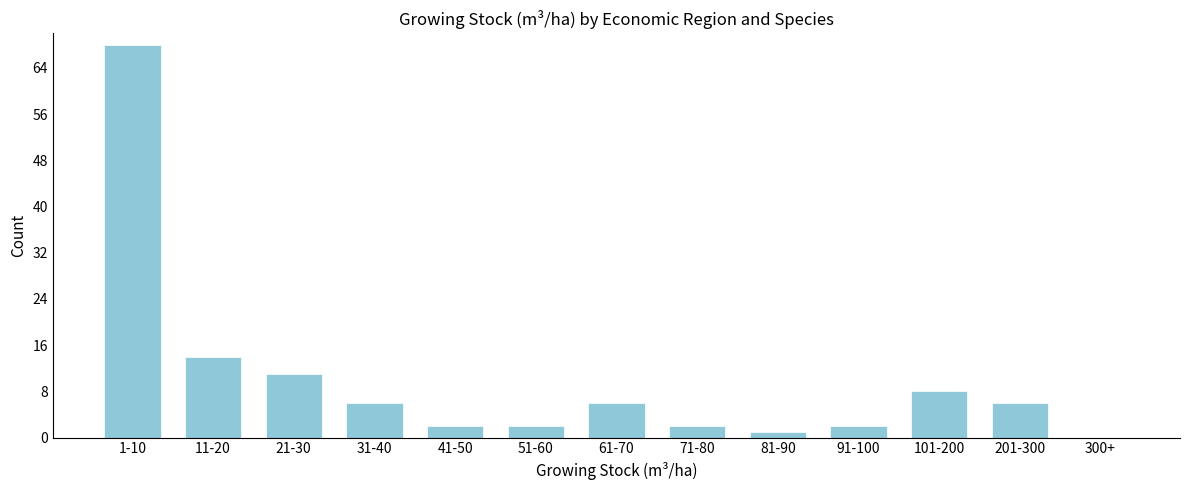

Reading left to right, list all the values displayed in this chart.

1-10=68	11-20=14	21-30=11	31-40=6	41-50=2	51-60=2	61-70=6	71-80=2	81-90=1	91-100=2	101-200=8	201-300=6	300+=0